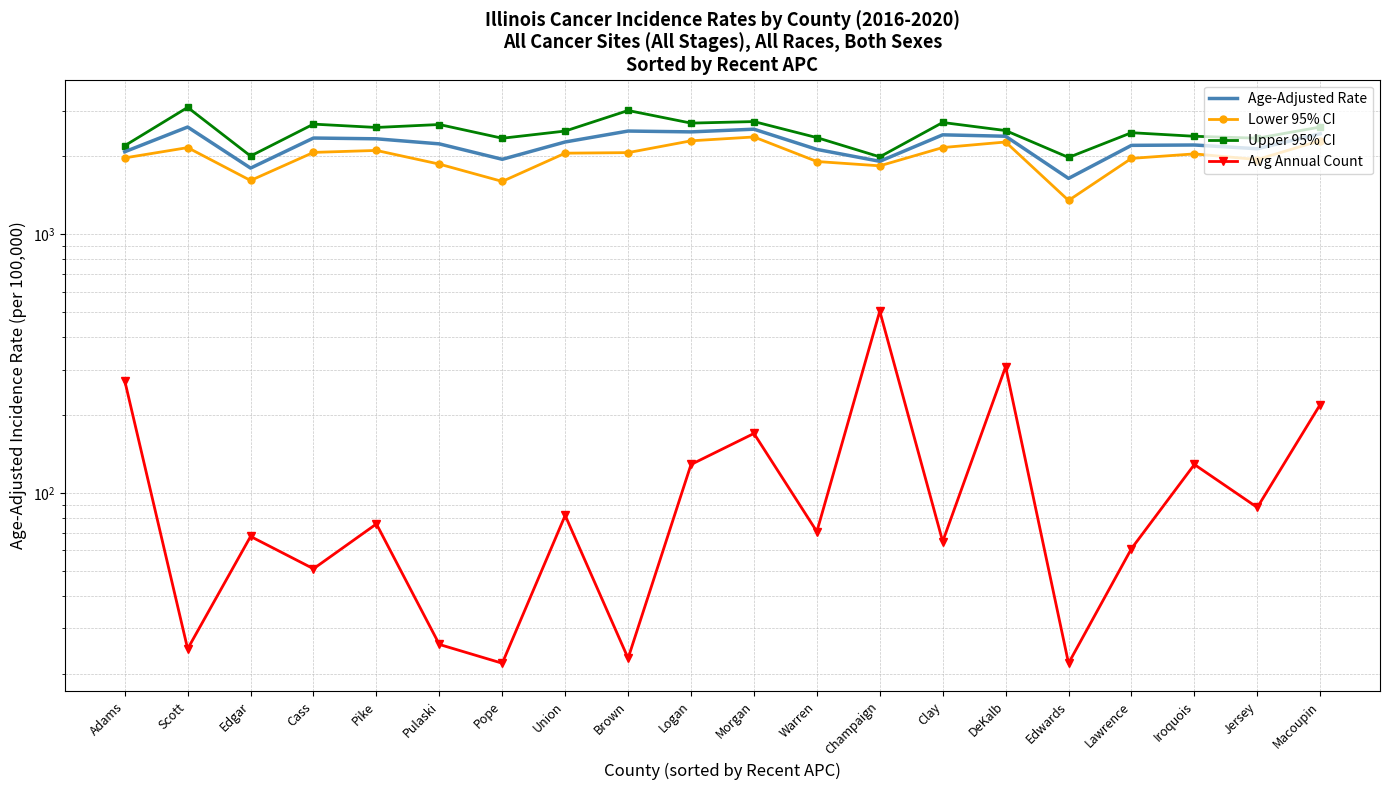

Which series changed the most between Scott and DeKalb?

Upper 95% CI